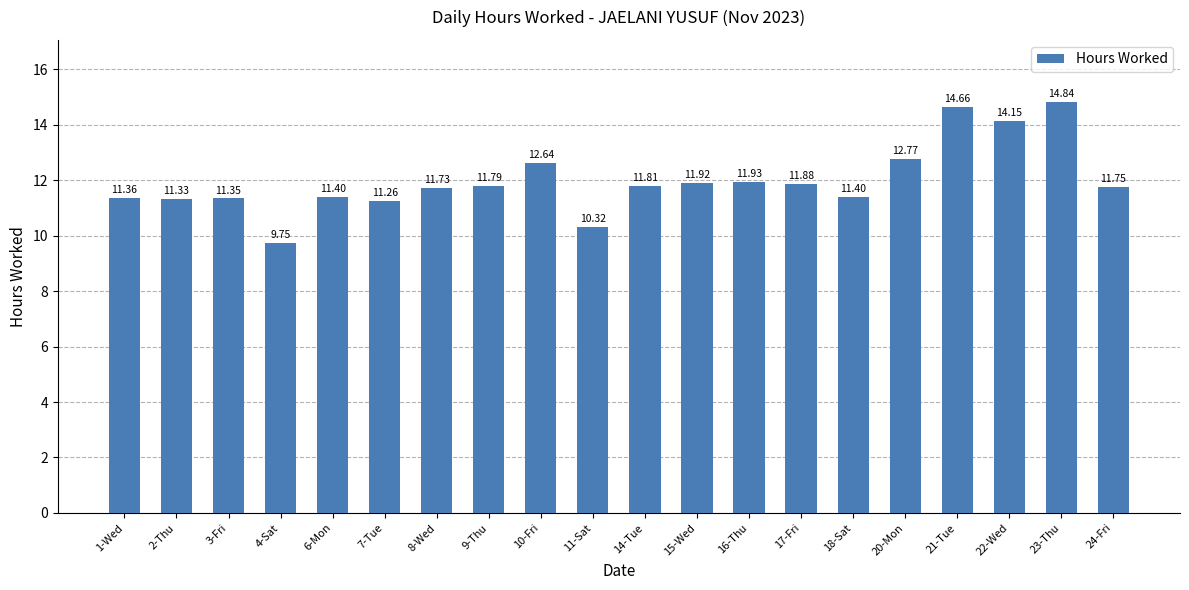

Are the bars grouped side by side (vs. stacked)?

No